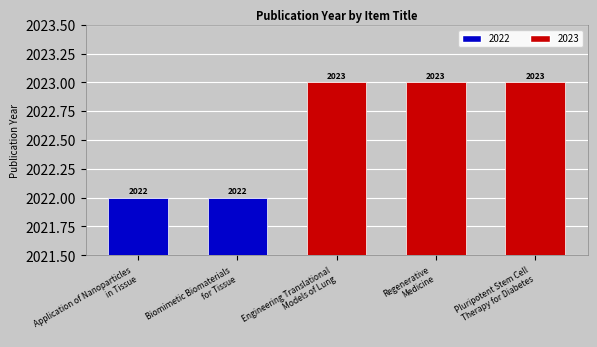

What is the label of the 4th bar from the left?

Regenerative
Medicine